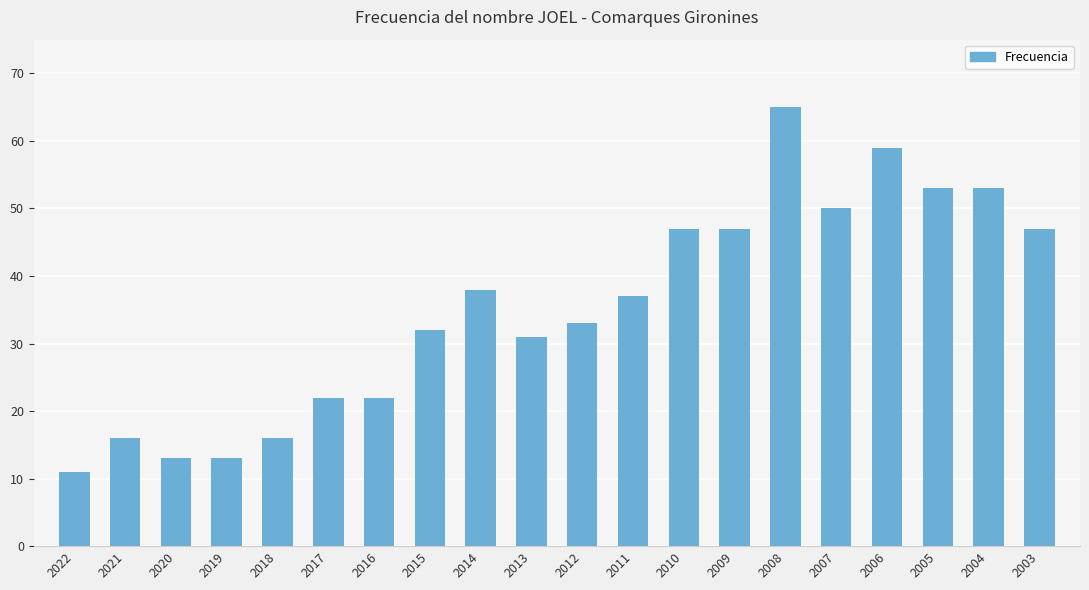

What is the smallest value displayed?

11